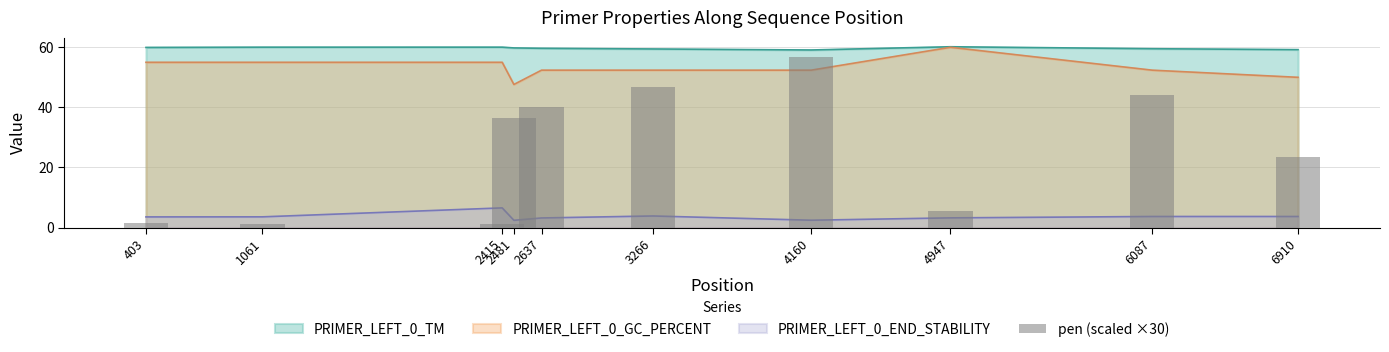

The chart shows a value of 44.3 at 6087. True or false?

True